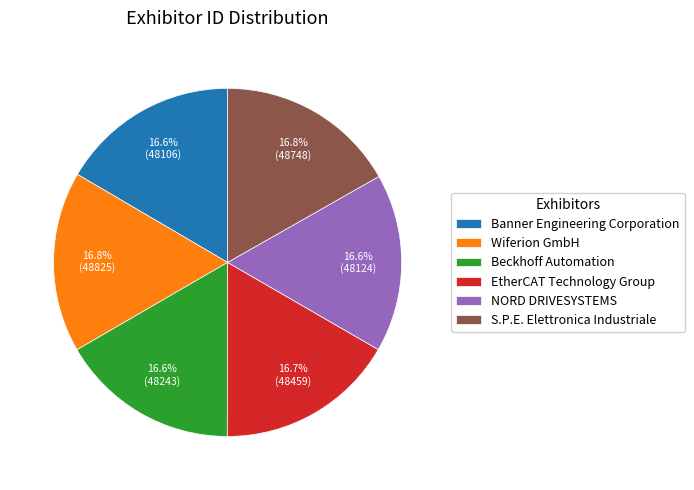

What is the ratio of the value at Wiferion GmbH to the value at Beckhoff Automation?

1.0